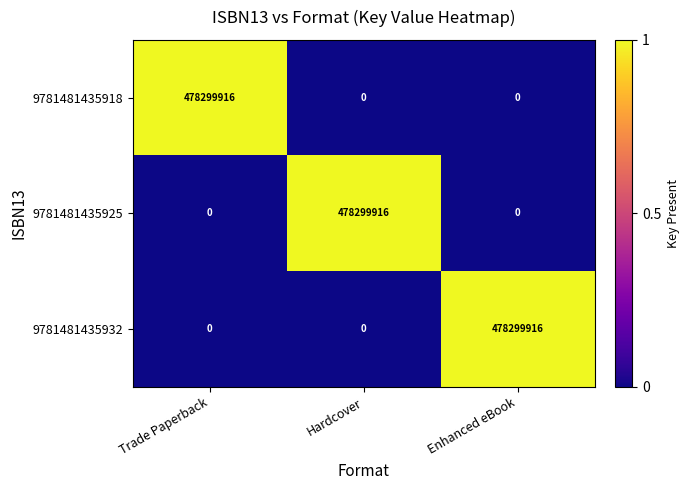

What is the difference between the highest and lowest values at Hardcover?

478299916